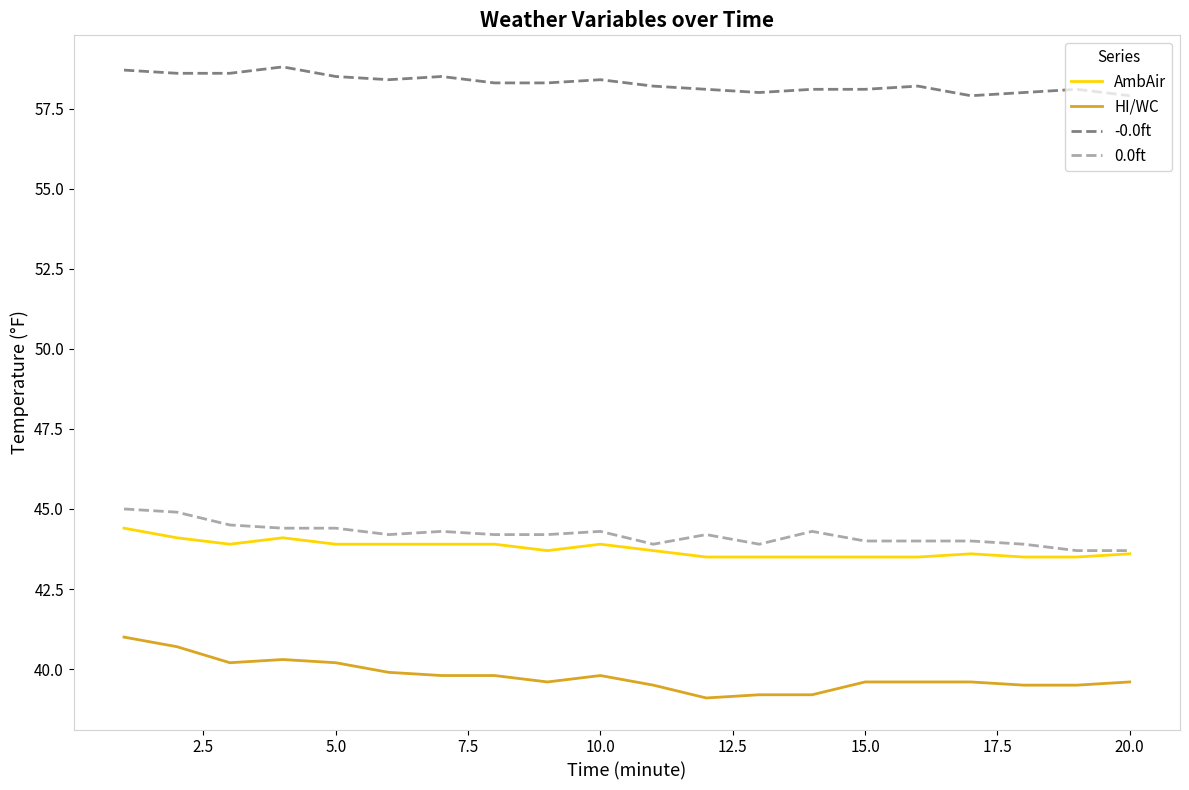

What is the lowest value of the HI/WC series?

39.1